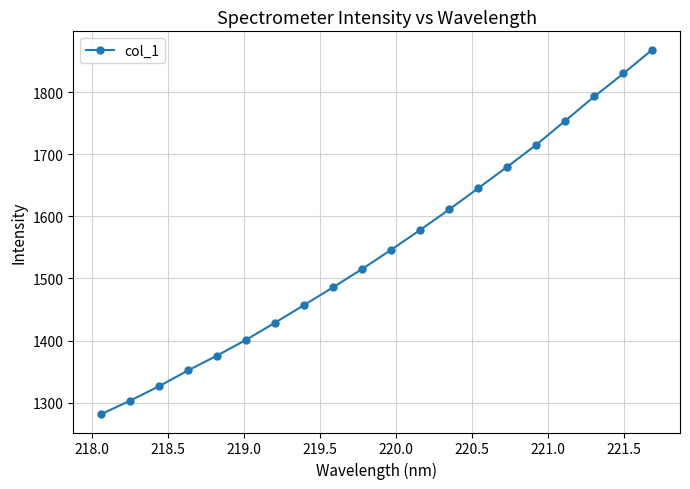

What is the sum of all values?

30951.3